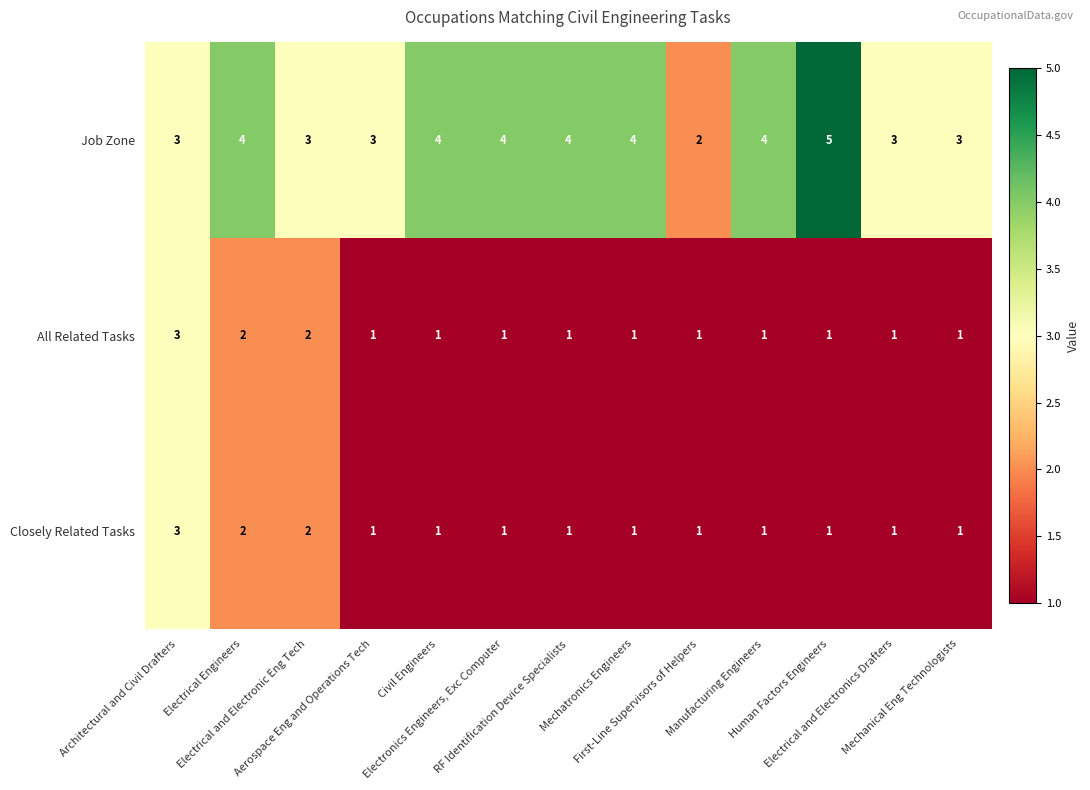

What is the difference between the maximum and minimum values in the Job Zone series?

3